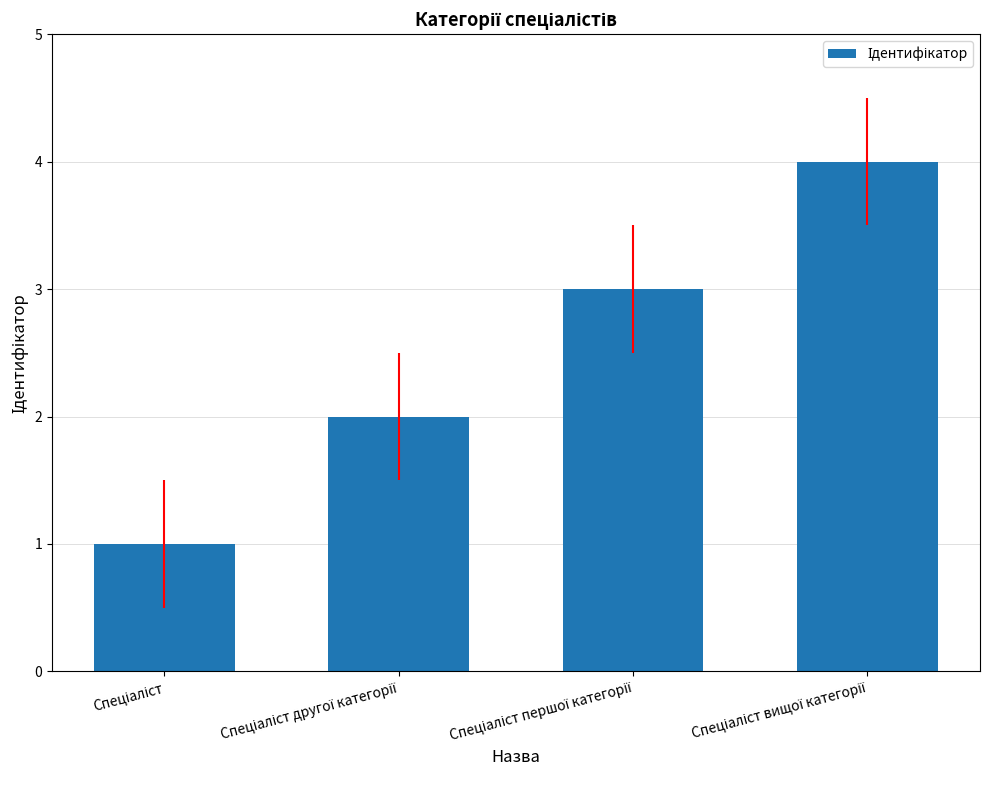

Reading right to left, what are all the values shown in this chart?

4	3	2	1